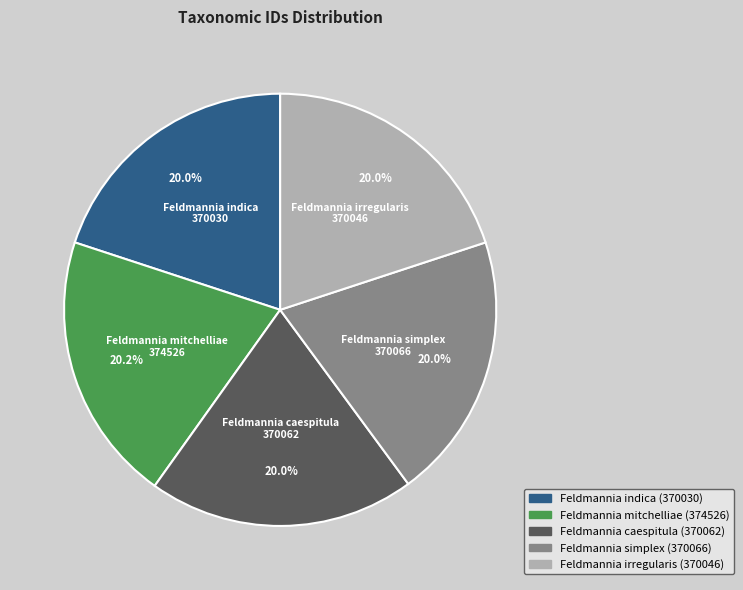

Is Feldmannia irregularis the majority of the pie?

No